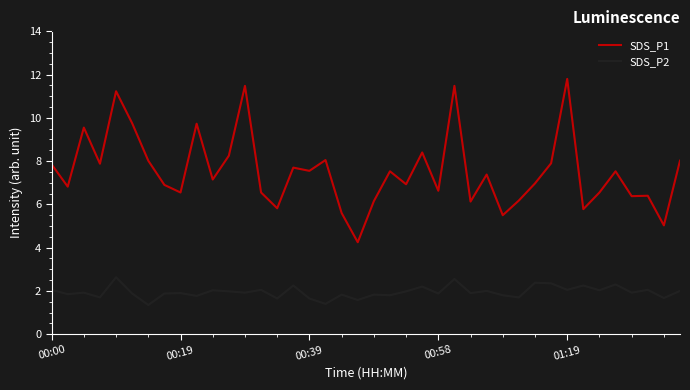

What is the maximum value shown in the chart?

11.8